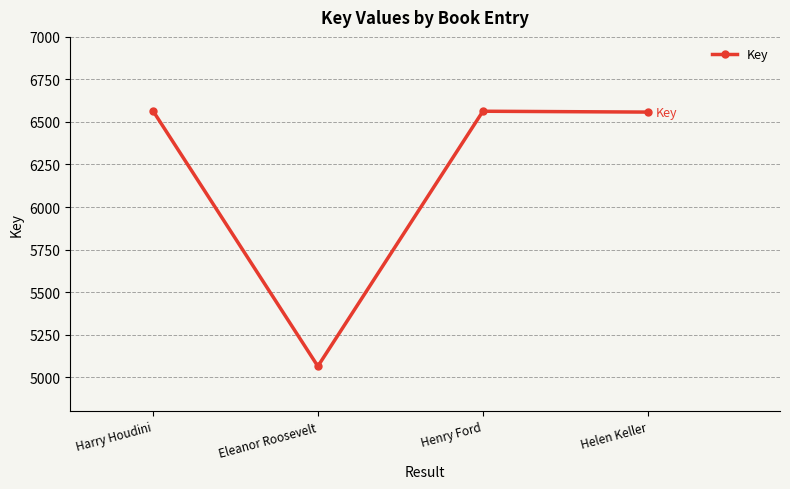

What is the difference between the maximum and minimum values?

1503